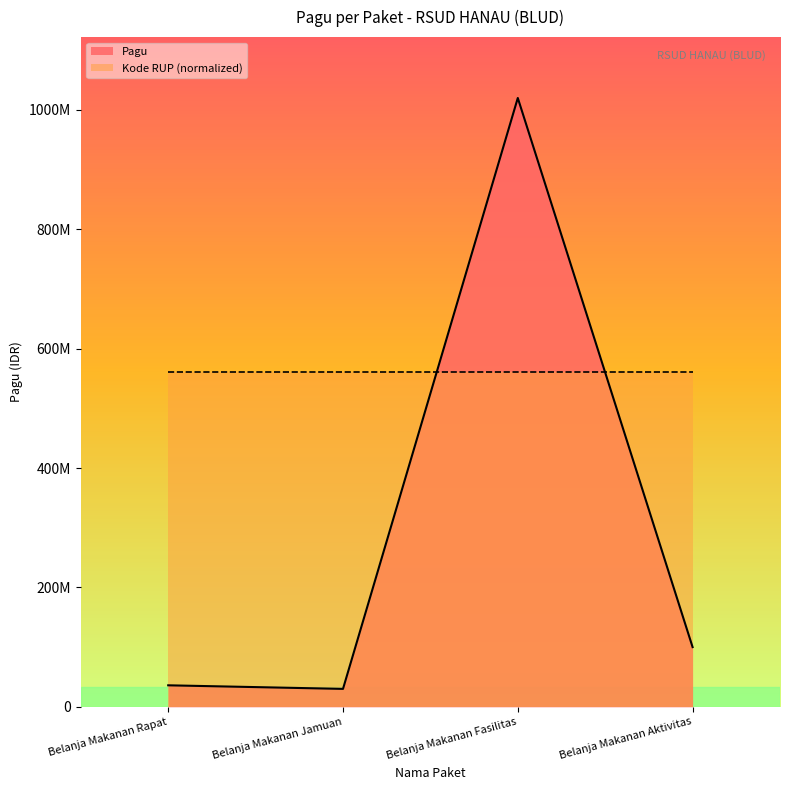

What is the change in value from Belanja Makanan Rapat to Belanja Makanan Fasilitas?

+984000000